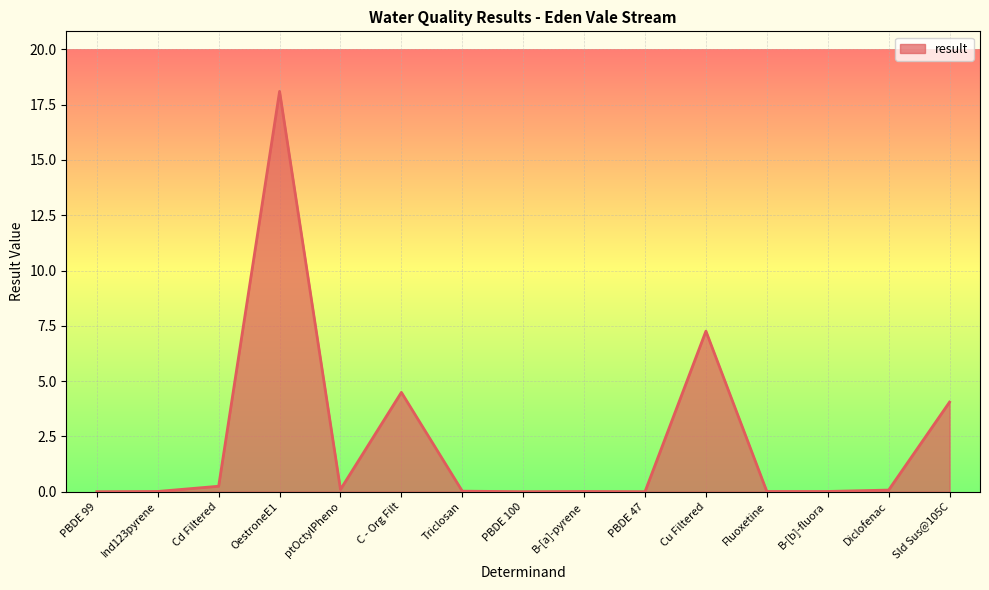

What is the greatest value displayed?

18.1